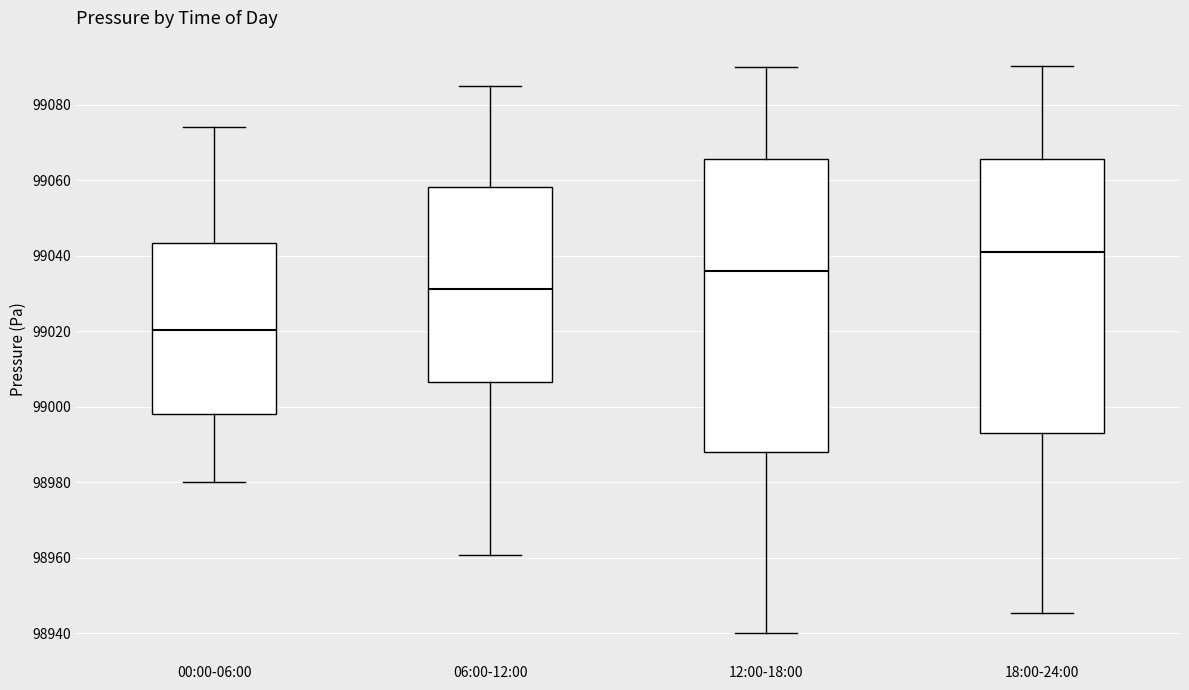

Where is the lower edge of the box for 06:00-12:00 on the y-axis? The values are not printed on the chart, so give them approximately, as read against the axis.

99006